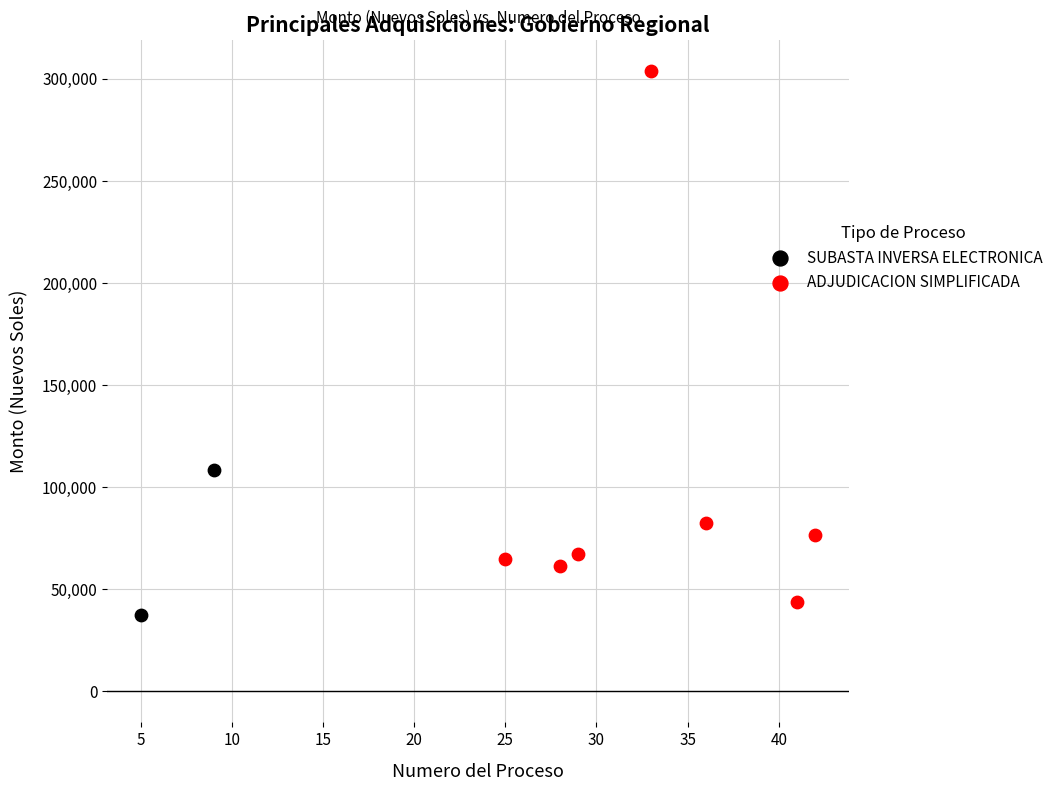

What are all the series names shown in the legend?

SUBASTA INVERSA ELECTRONICA, ADJUDICACION SIMPLIFICADA